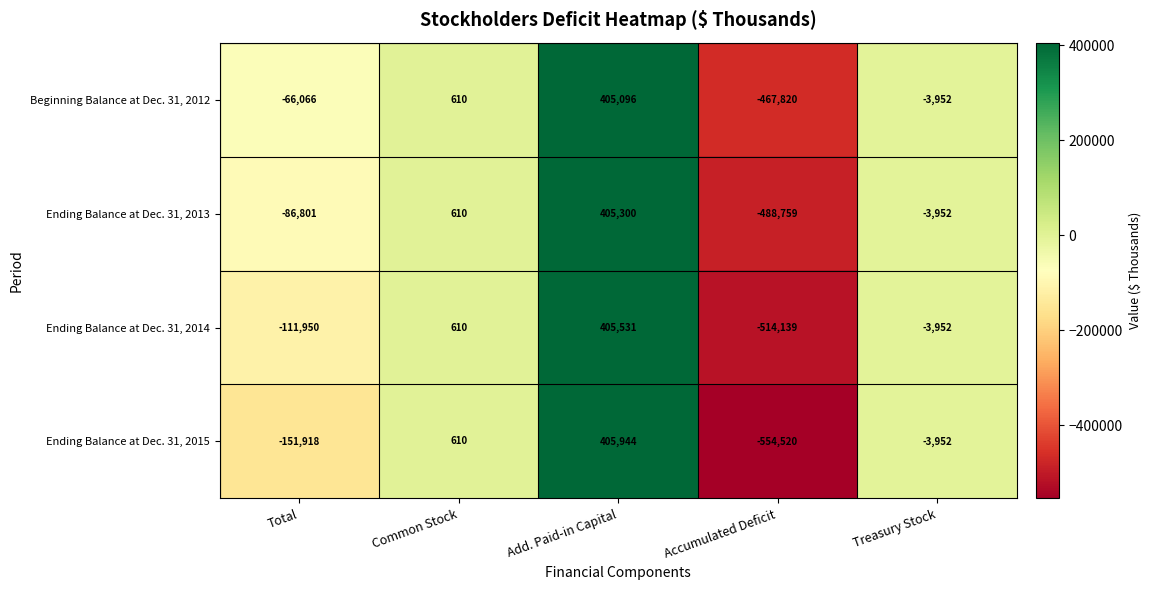

Which series has the widest spread of values?

Ending Balance at Dec. 31, 2015